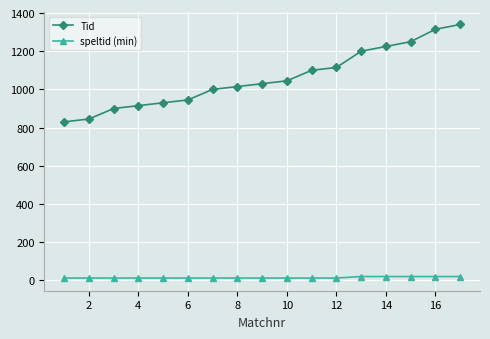

True or false: speltid (min) and Tid intersect in this chart.

False